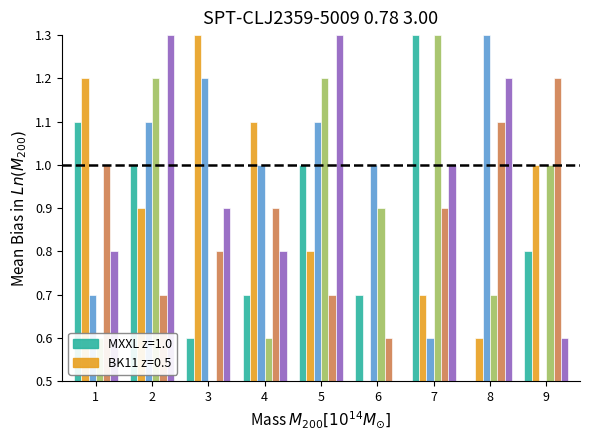

Are the bars horizontal?

No